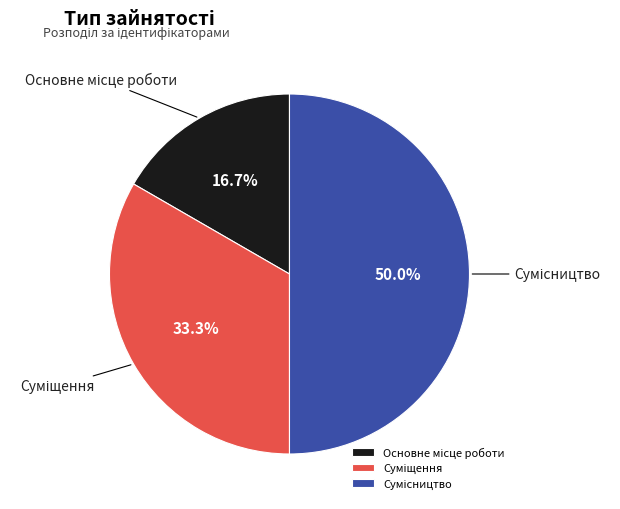

Which slice is the largest?

Сумісництво